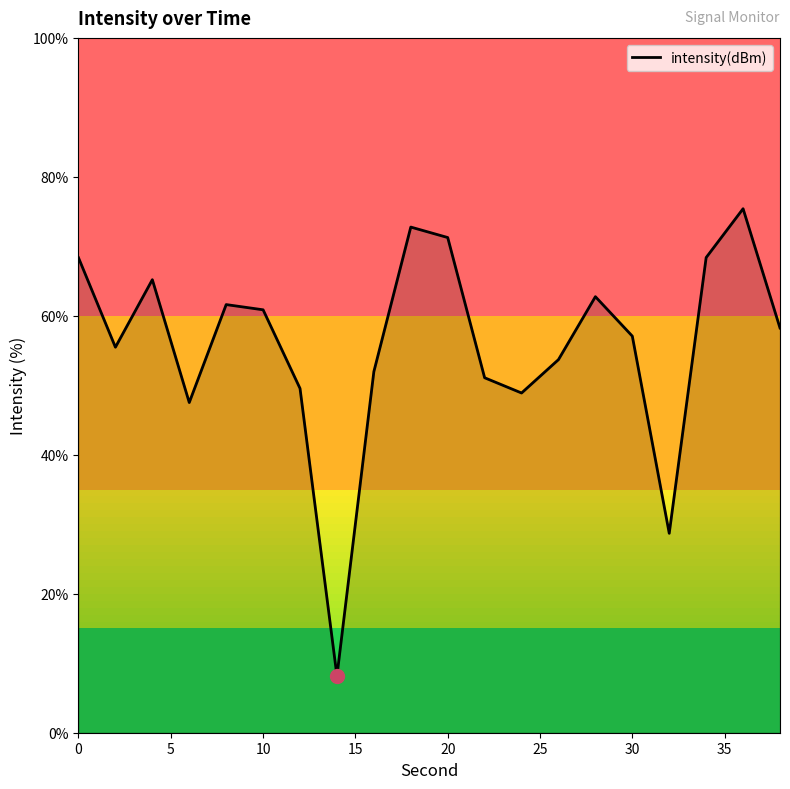

Reading right to left, what are all the values shown in this chart?

58.2	75.4	68.4	28.7	57.1	62.8	53.7	48.9	51.1	71.3	72.8	52.0	8.2	49.5	60.9	61.6	47.5	65.2	55.5	68.4